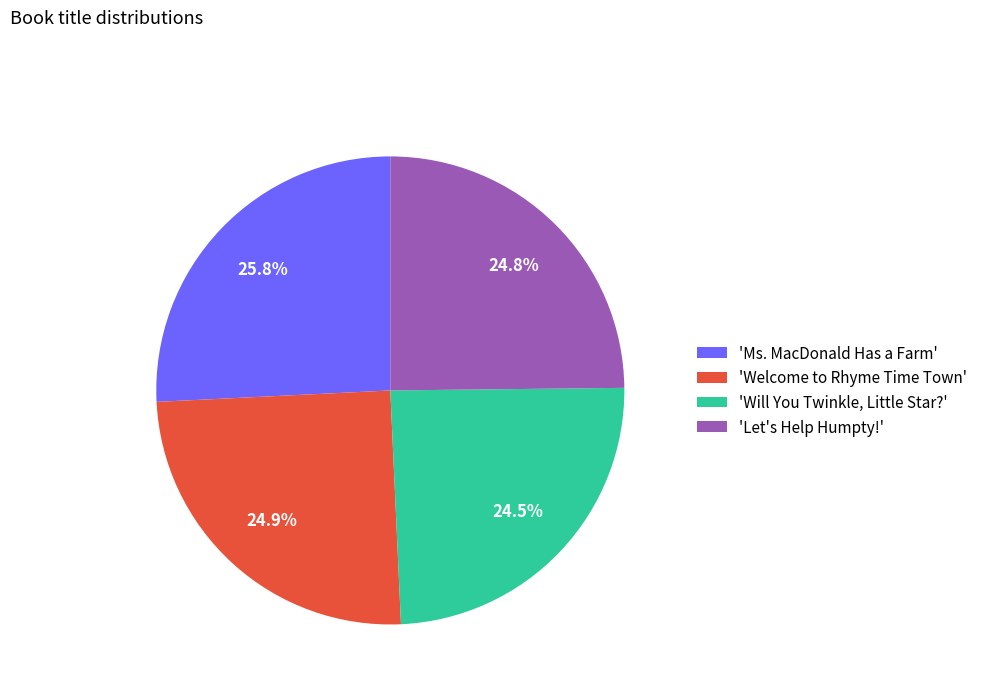

What is the ratio of the value at 'Let's Help Humpty!' to the value at 'Welcome to Rhyme Time Town'?

1.0